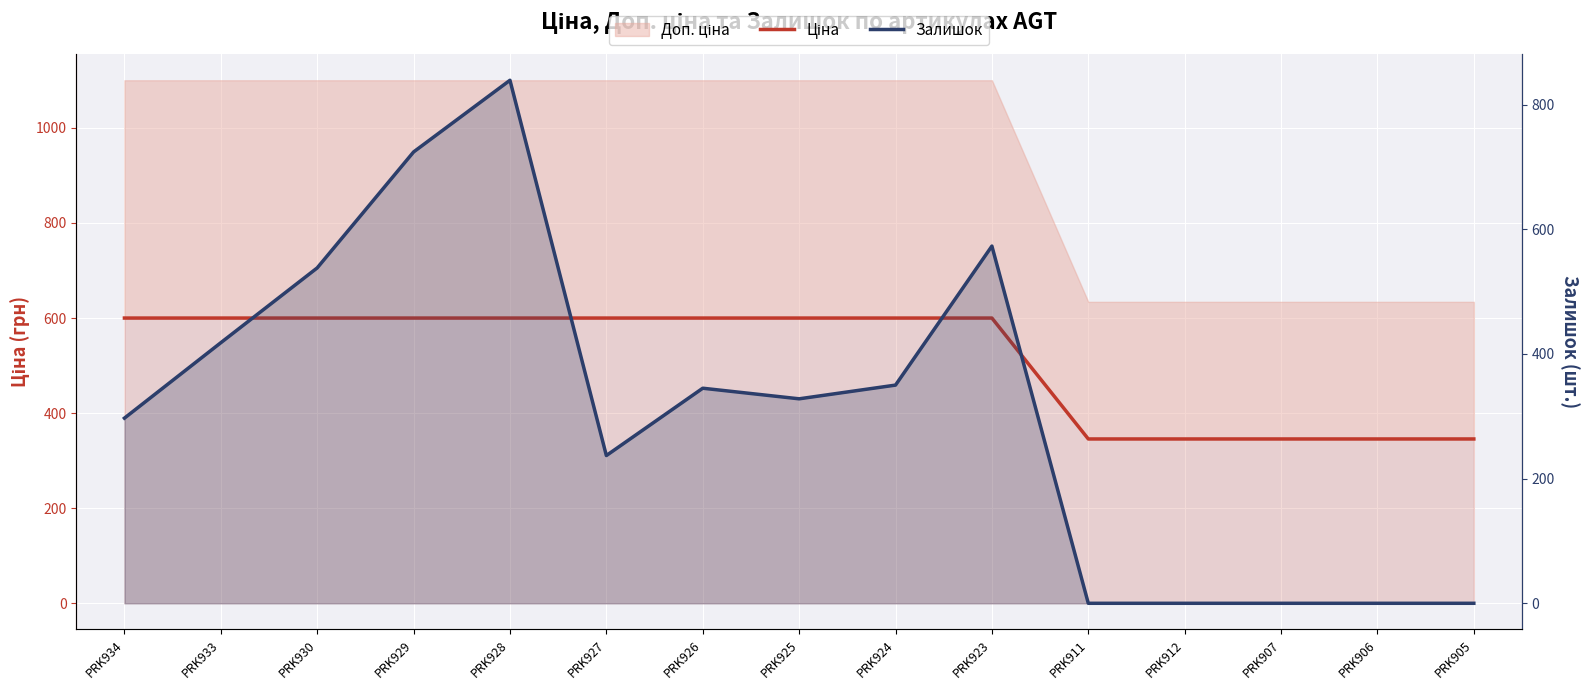

What is the sum of all Ціна values?

7727.2